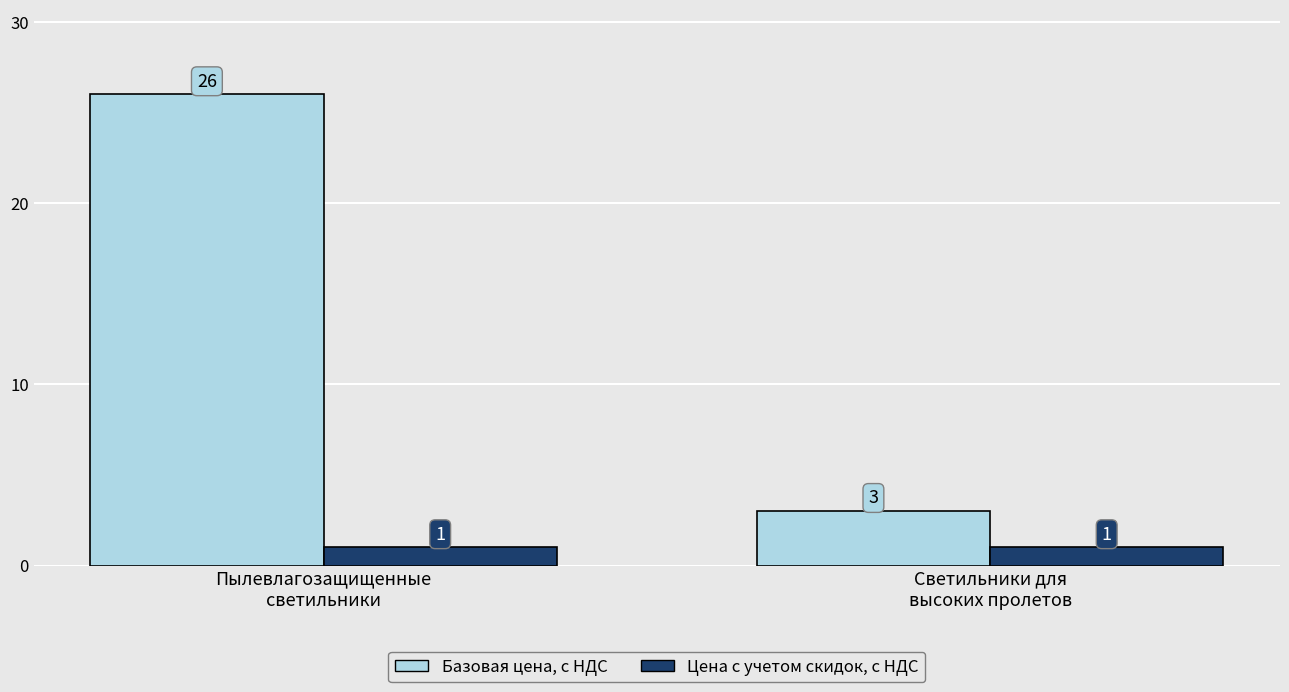

What is the sum of the Цена с учетом скидок, с НДС values at Светильники для
высоких пролетов and Пылевлагозащищенные
светильники?

2